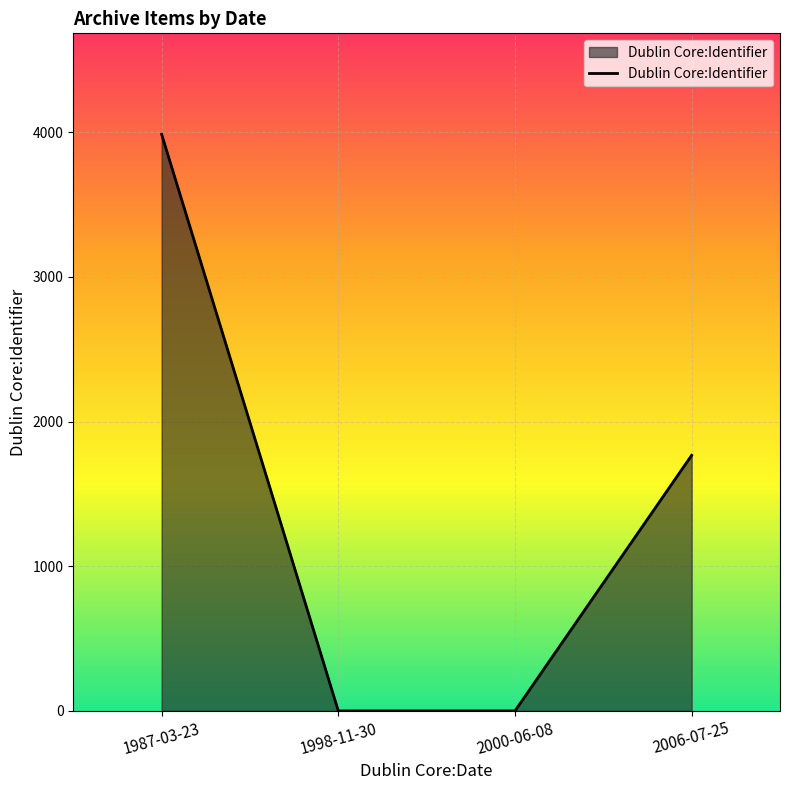

Is it true that the value at 2000-06-08 is 1793?

False